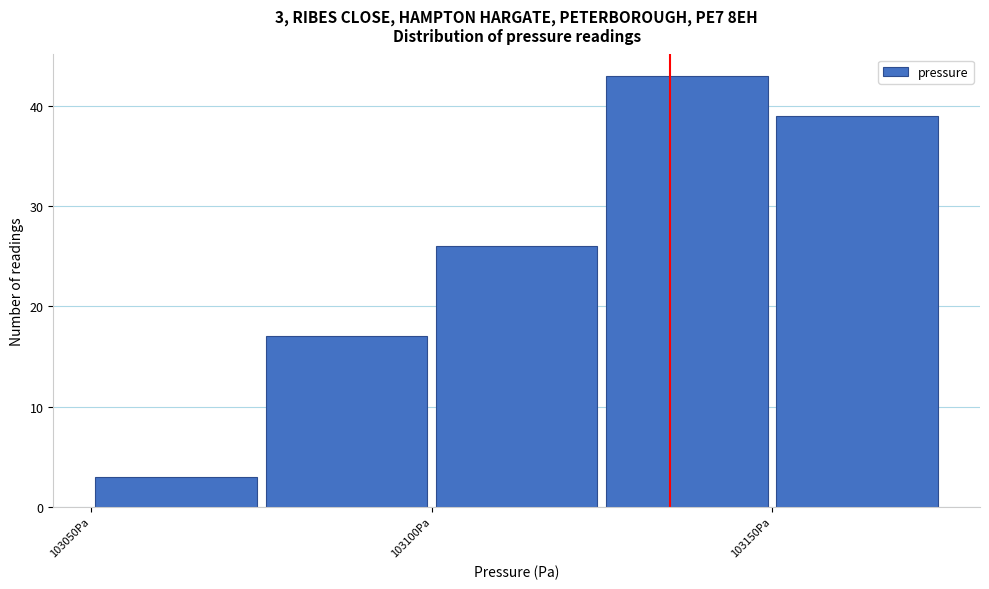

Over which range of the x-axis is the bar tallest?

103125 to 103150